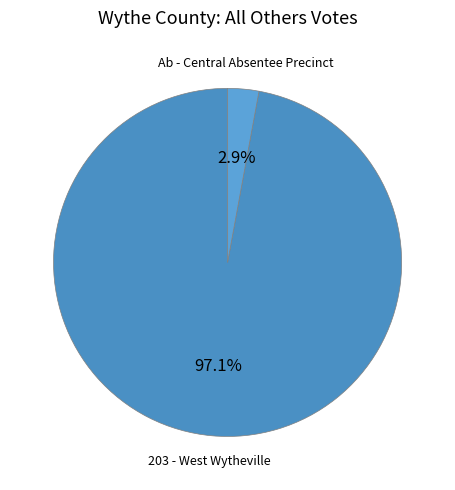

Is there a majority slice in this chart?

Yes